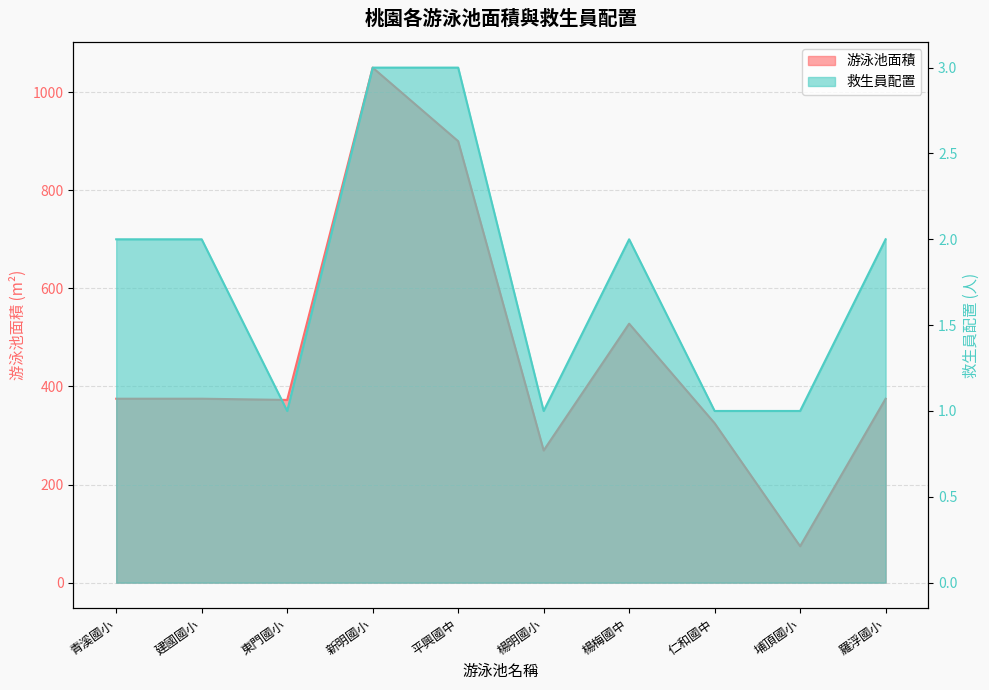

True or false: 救生員配置 and 游泳池面積 intersect in this chart.

False